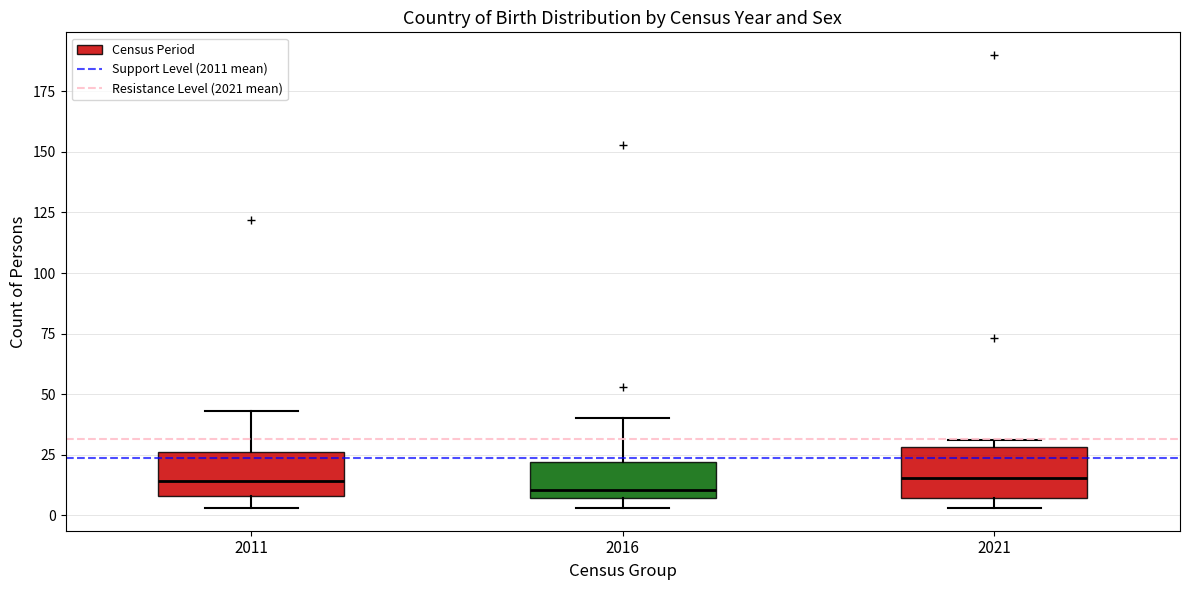

Reading left to right, transcribe this box plot: for each box, give where its median line is, the range the box spans, and where its two whiskers end, as read against the y-axis. The values are not printed on the chart, so give them approximately, as read against the axis.

2011: median 15, box 10 to 25, whiskers 5 to 45
2016: median 10, box 5 to 20, whiskers 5 (just below the box's lower edge) to 40
2021: median 15, box 5 to 30, whiskers 5 (just below the box's lower edge) to 30 (just above the box's upper edge)